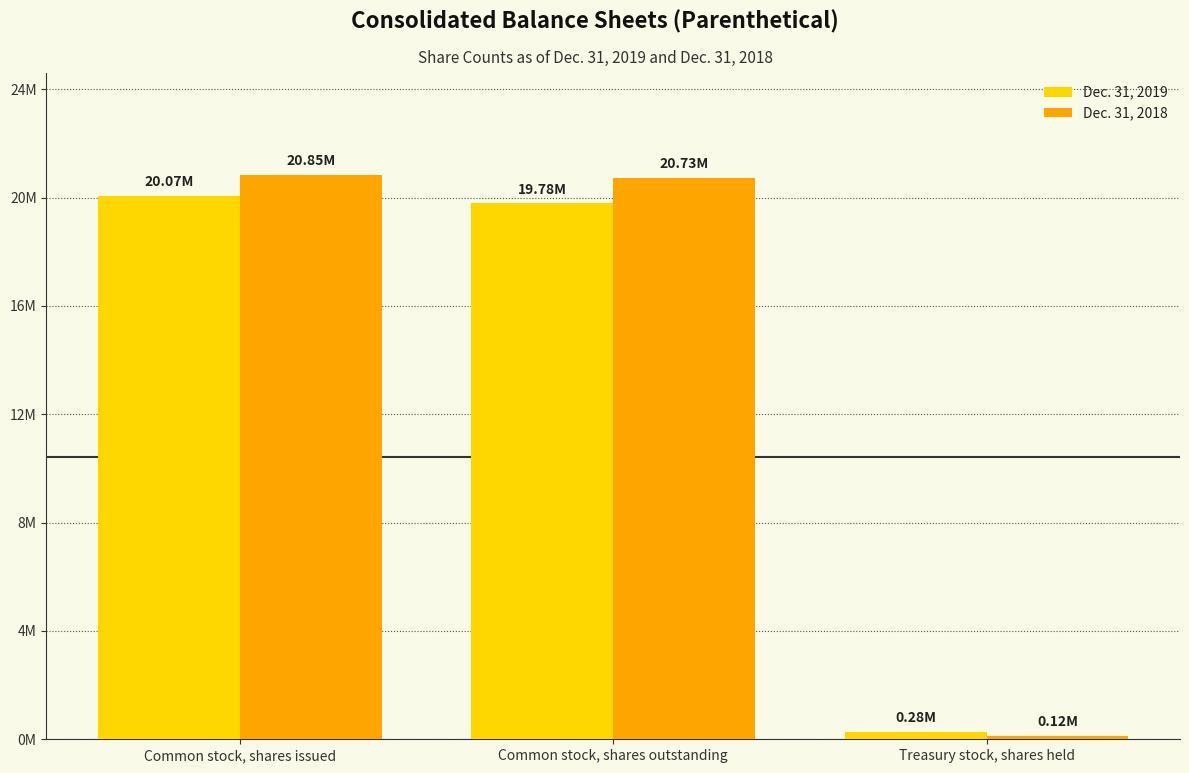

Where is Dec. 31, 2019 nearest to the value 10176000?

Common stock, shares outstanding